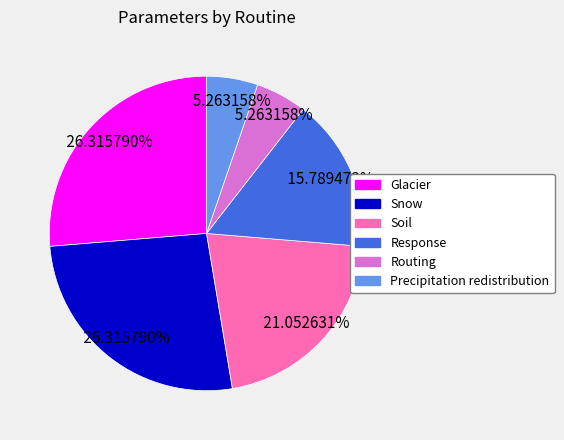

Is it true that Snow is 26% of the pie?

True